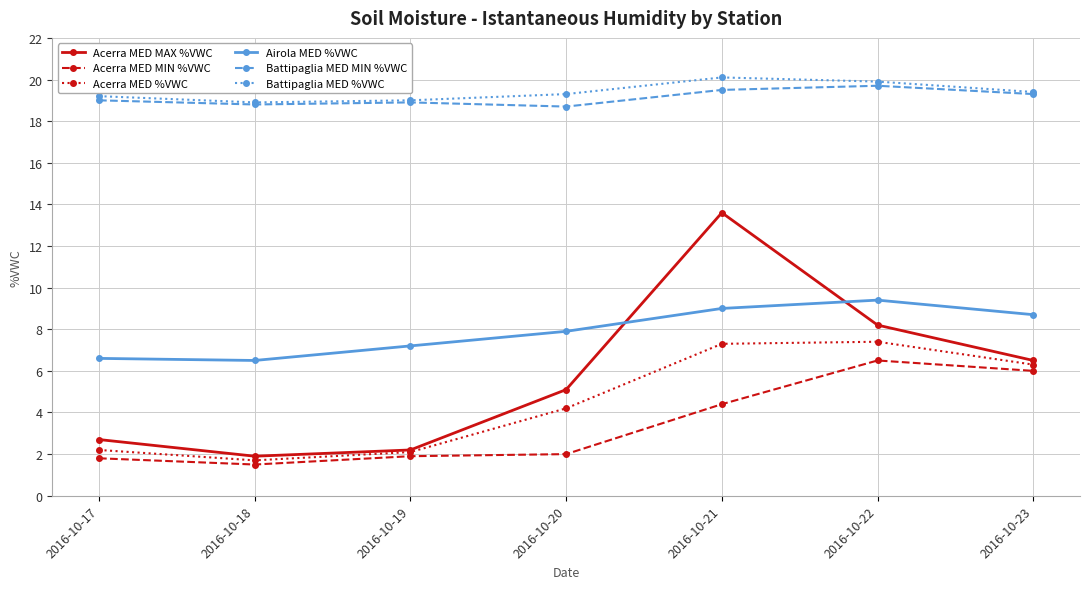

At 2016-10-22, list the series in order from smallest to largest.

Acerra MED MIN %VWC, Acerra MED %VWC, Acerra MED MAX %VWC, Airola MED %VWC, Battipaglia MED MIN %VWC, Battipaglia MED %VWC